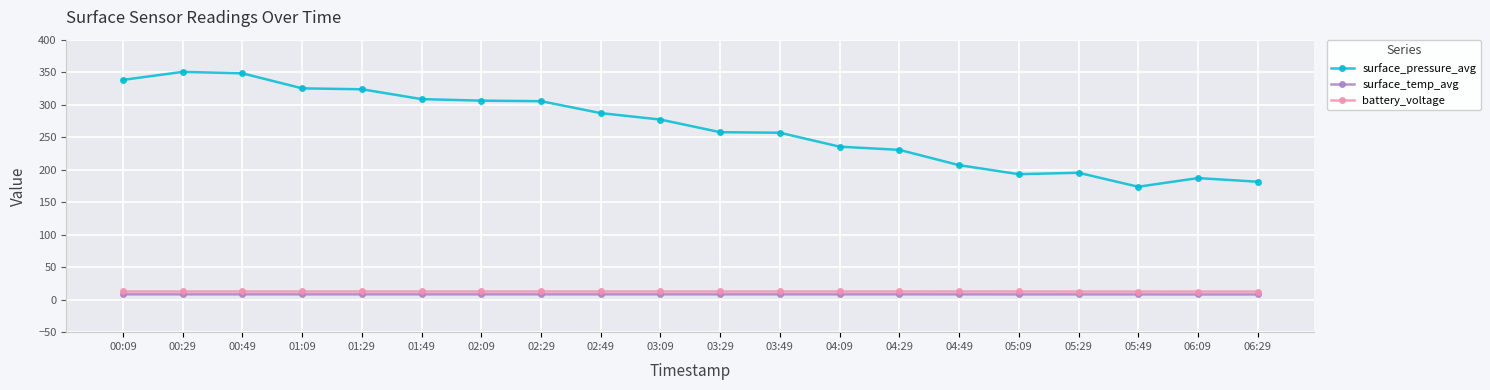

What is the highest value of the surface_pressure_avg series?

350.5